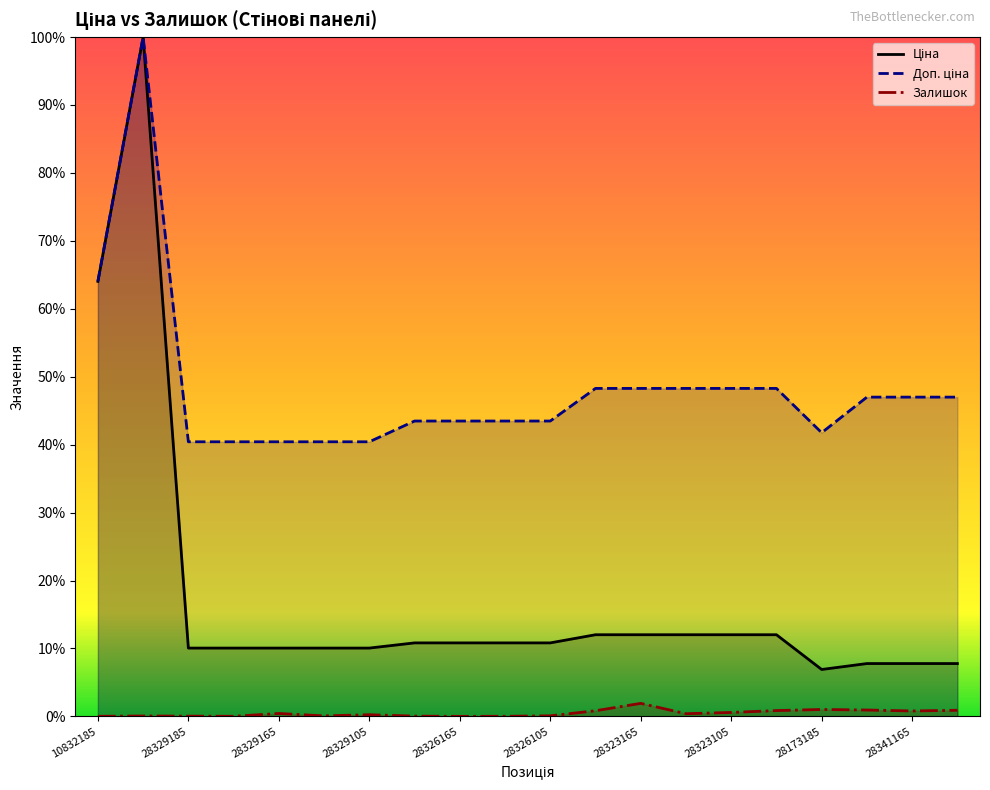

True or false: Доп. ціна has a value of 0.4 at 283291651.

True